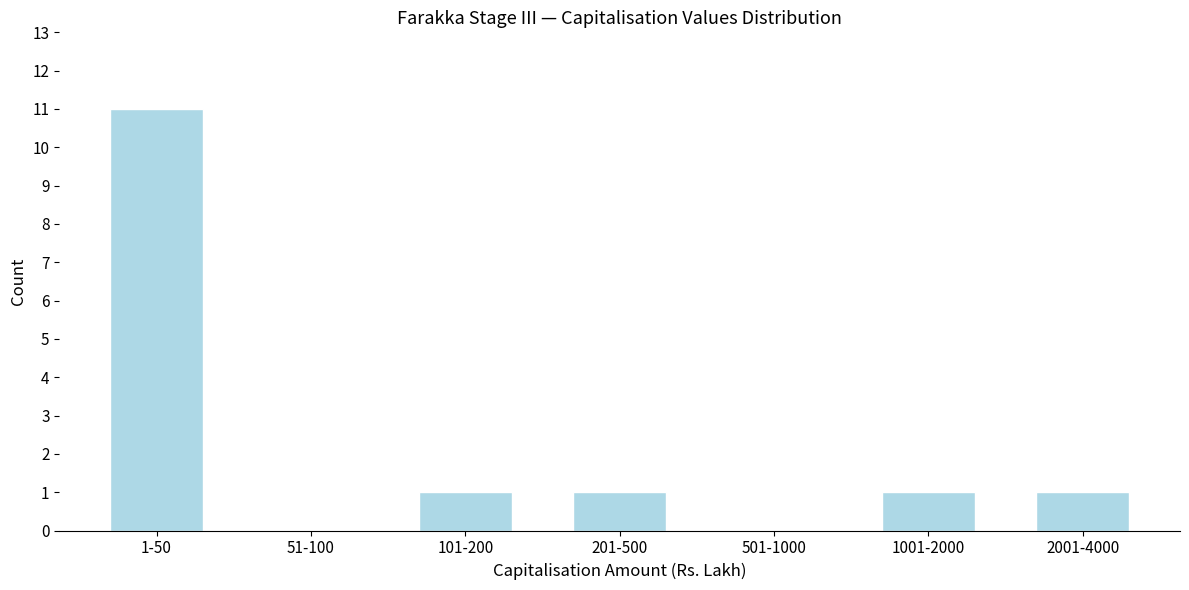

Reading left to right, what are all the values shown in this chart?

1-50=11	51-100=0	101-200=1	201-500=1	501-1000=0	1001-2000=1	2001-4000=1